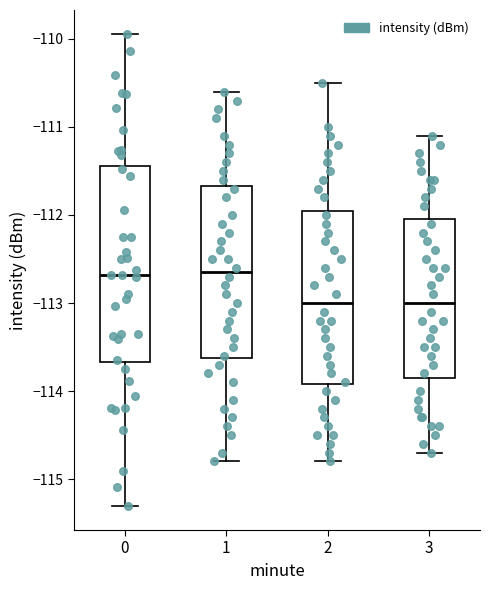

Where is the lower edge of the box at x = 1 on the y-axis? The values are not printed on the chart, so give them approximately, as read against the axis.

-113.6